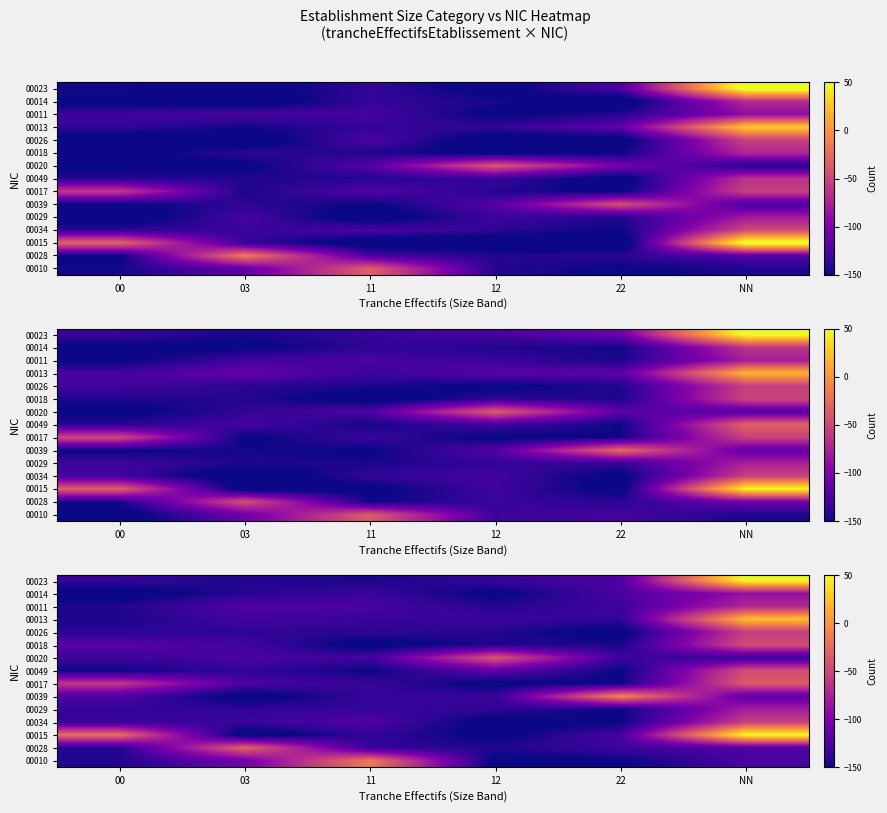

At 00, list the series in order from largest to smallest.

00015, 00017, 00018, 00039, 00020, 00034, 00023, 00029, 00026, 00010, 00028, 00011, 00013, 00049, 00014